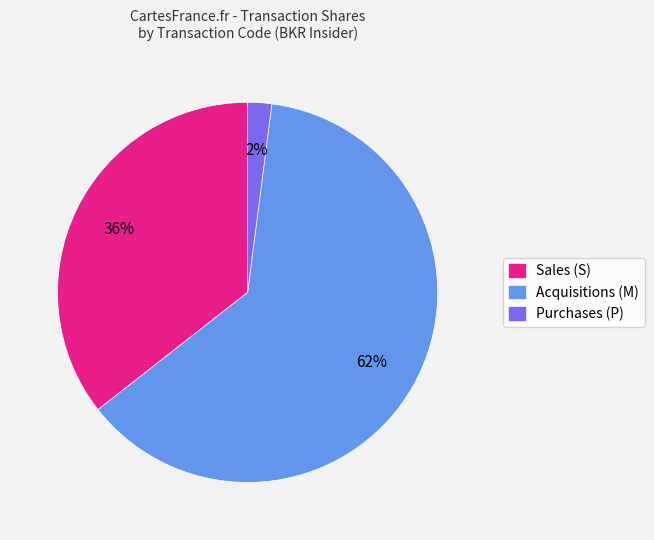

To the nearest percent, what is the difference between the largest and smallest slice percentages?

60%